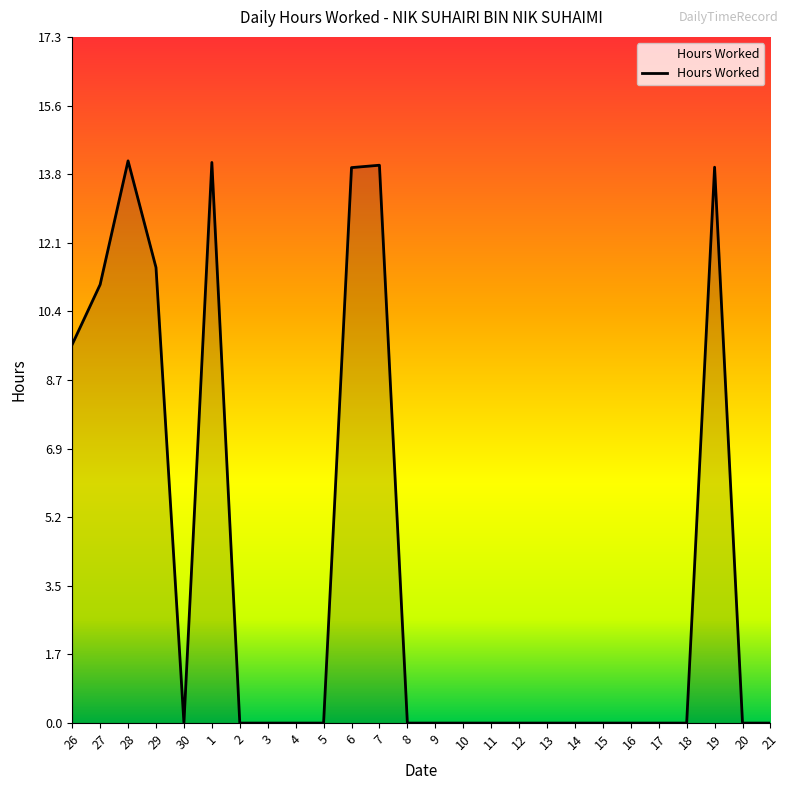

At which category does the data reach its first local peak?

28